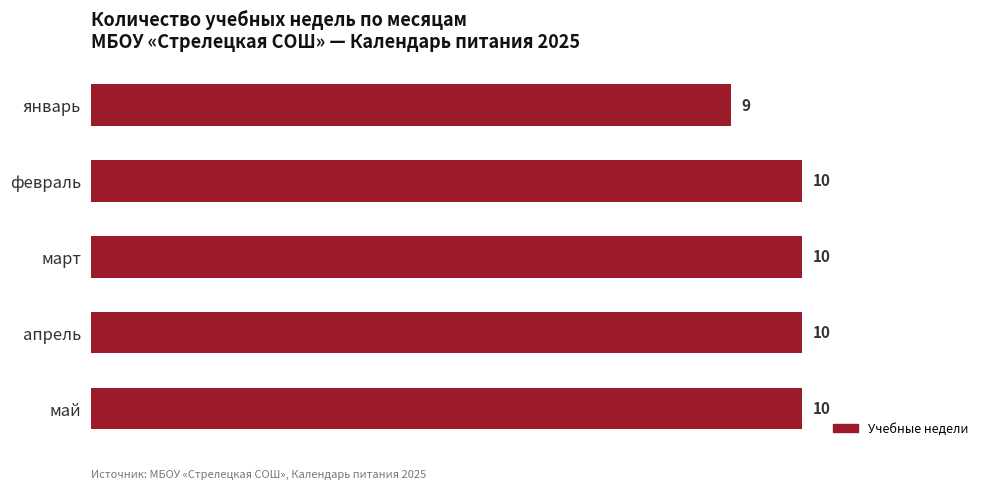

What is the ratio of the value at март to the value at апрель?

1.0